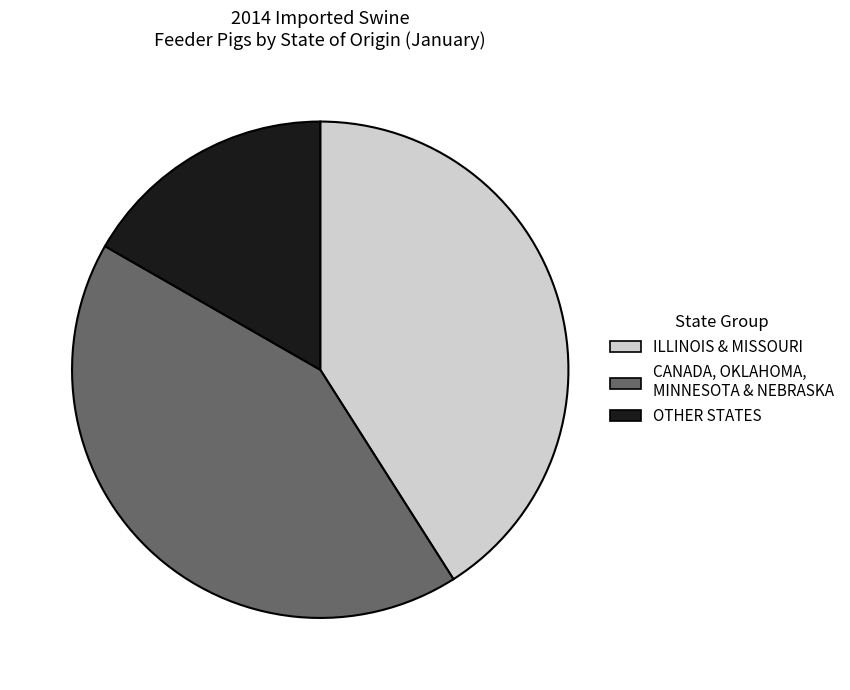

The OTHER STATES slice represents 17% of the pie. True or false?

True